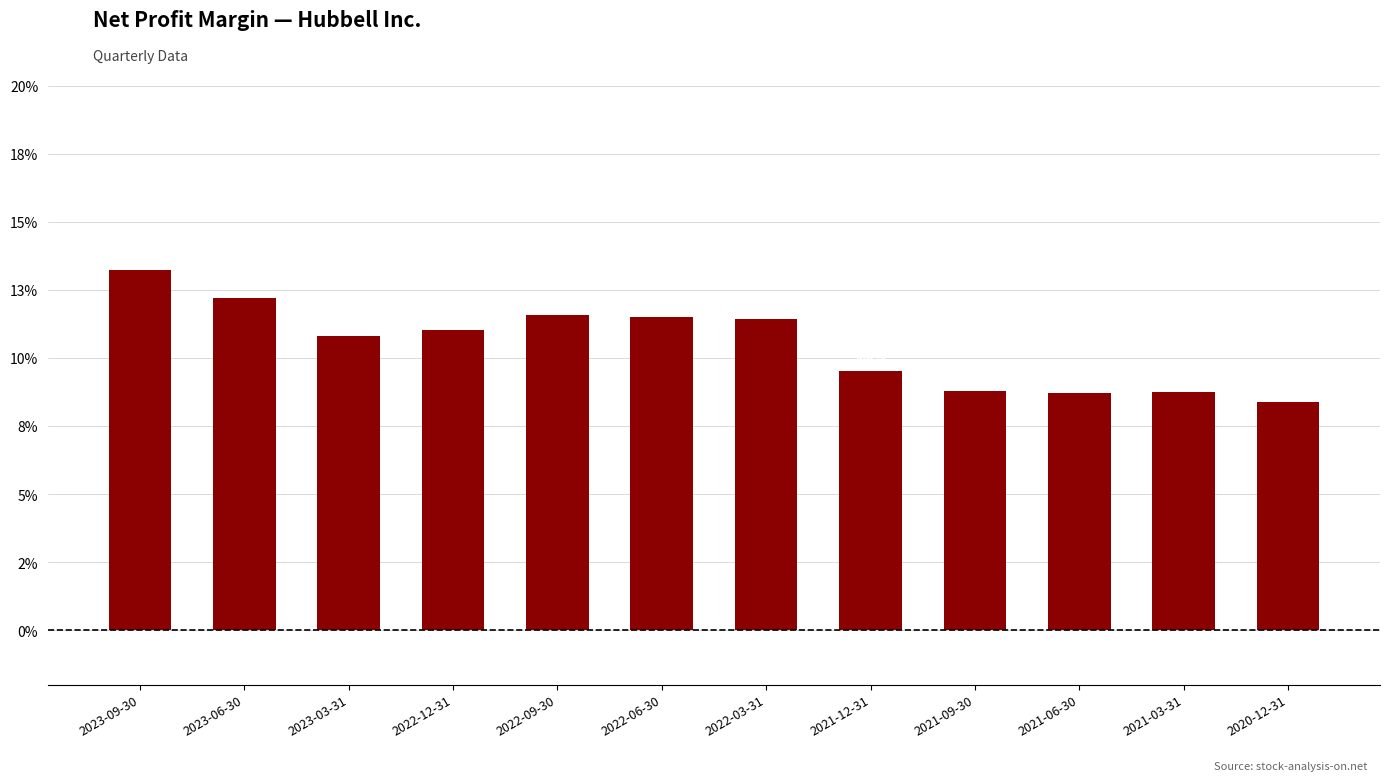

Are the bars horizontal?

No